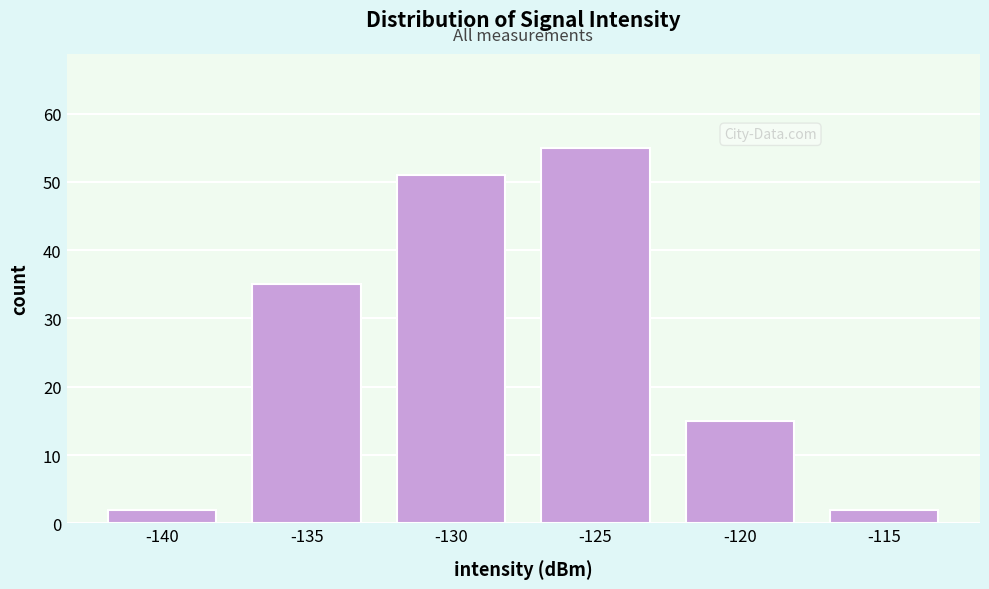

Reading right to left, extract all data points from this chart.

2	15	55	51	35	2